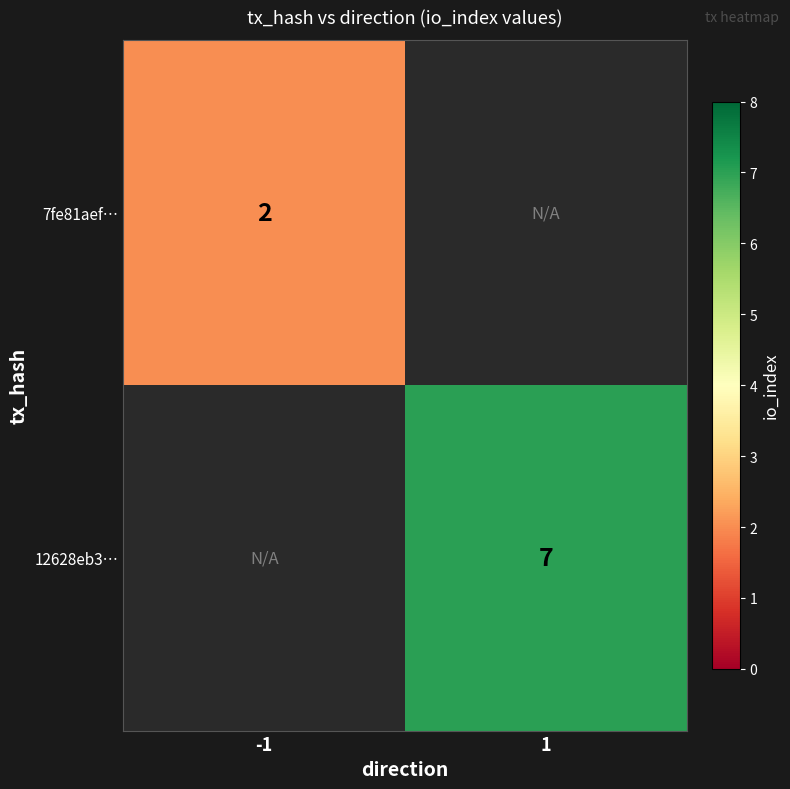

The value of 7fe81aef… at -1 is 2. True or false?

True